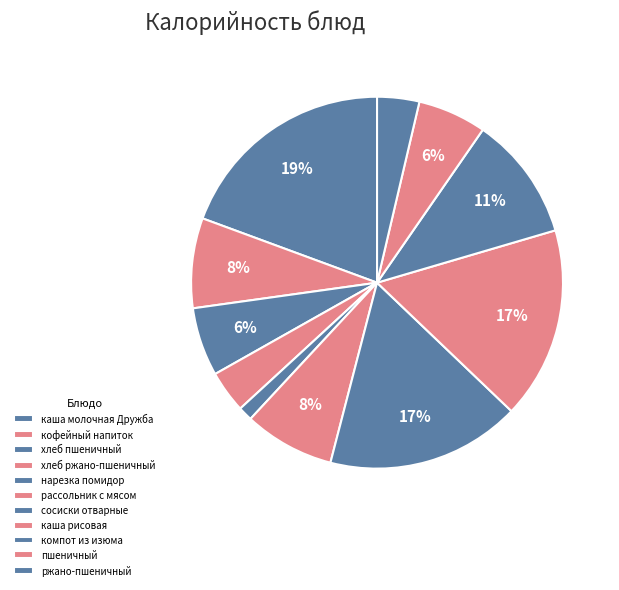

Which category has the smallest portion of the pie?

нарезка помидор